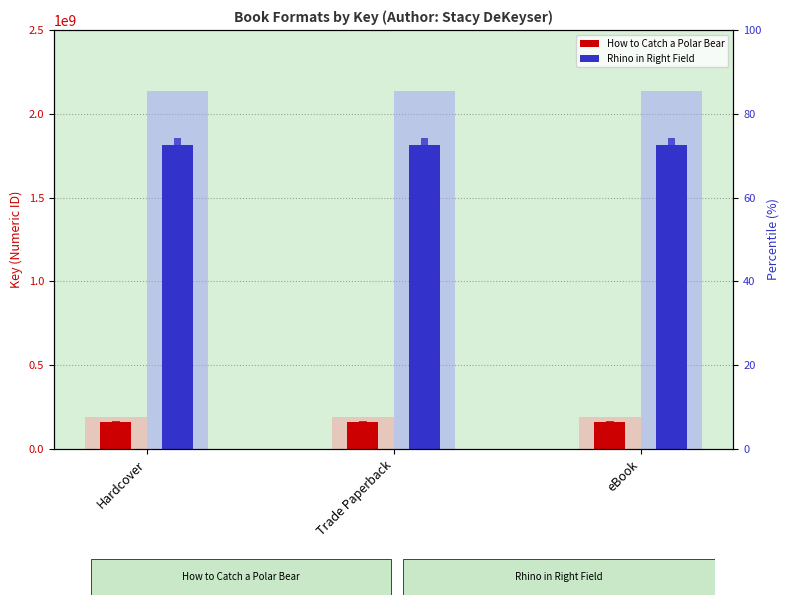

What is the label of the 3rd bar from the right?

Hardcover